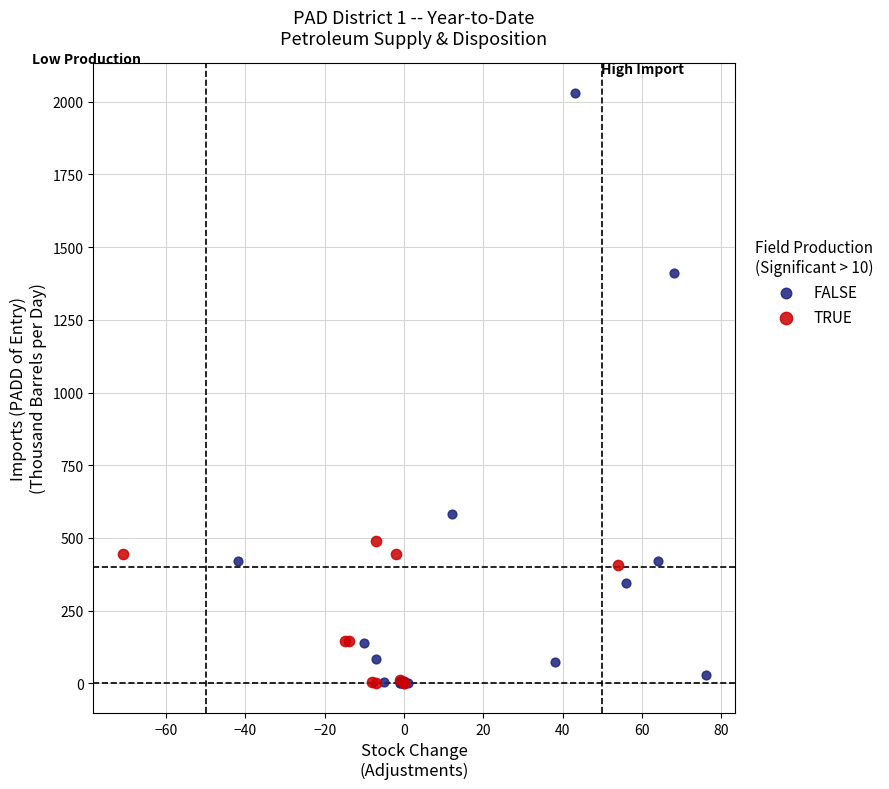

Which series contains the highest Y value?

FALSE